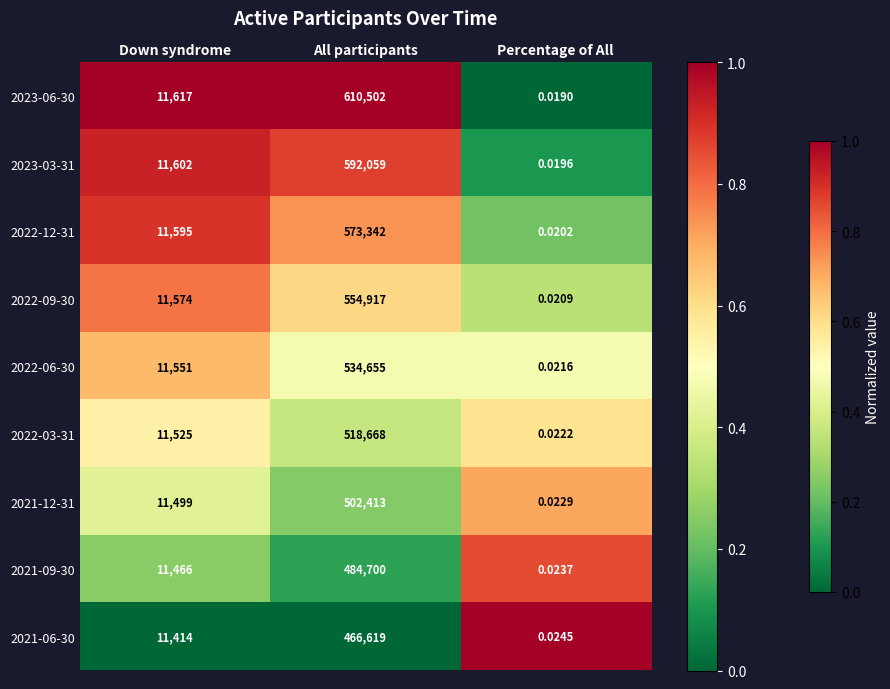

At which category does the chart reach its minimum across all series?

Percentage of All